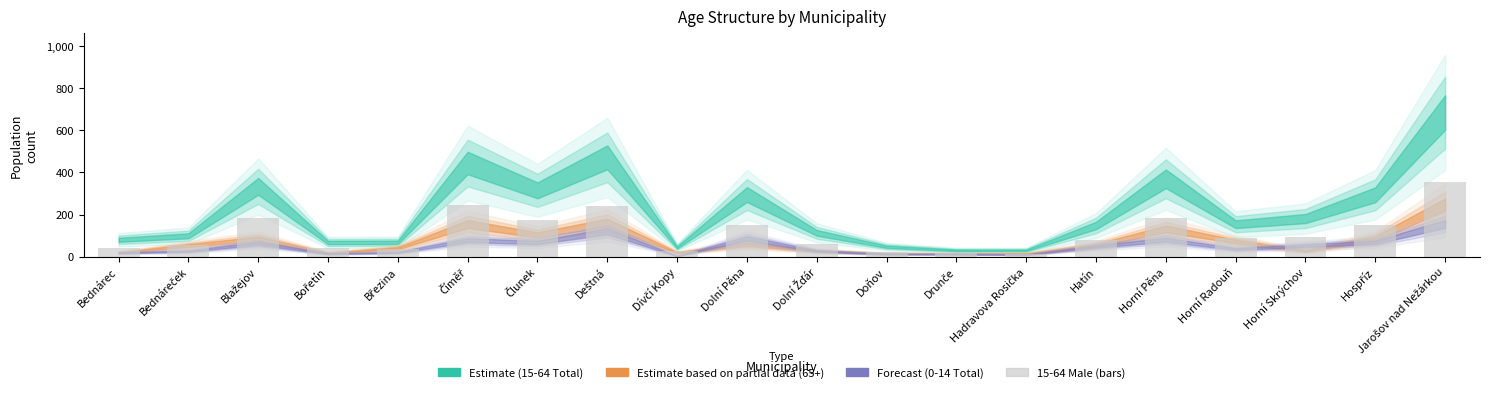

What is the greatest value displayed?

357